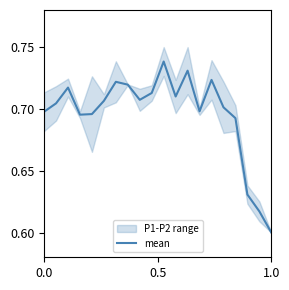

Where is mean nearest to the value 0?

1.0